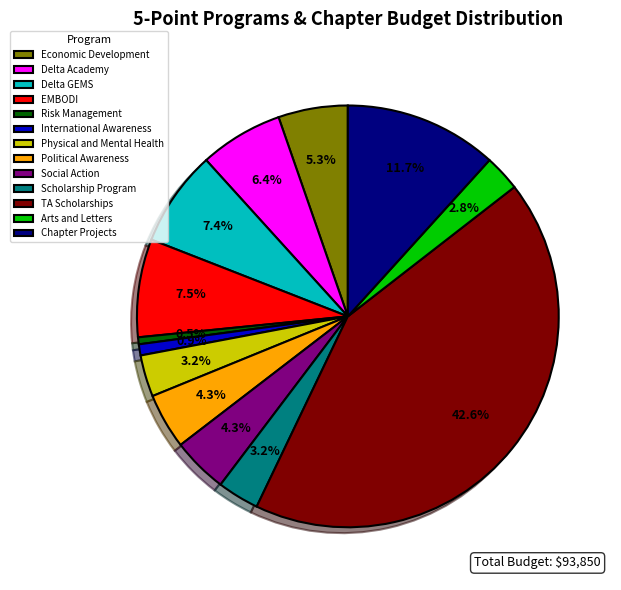

Which category has the biggest portion of the pie?

TA Scholarships